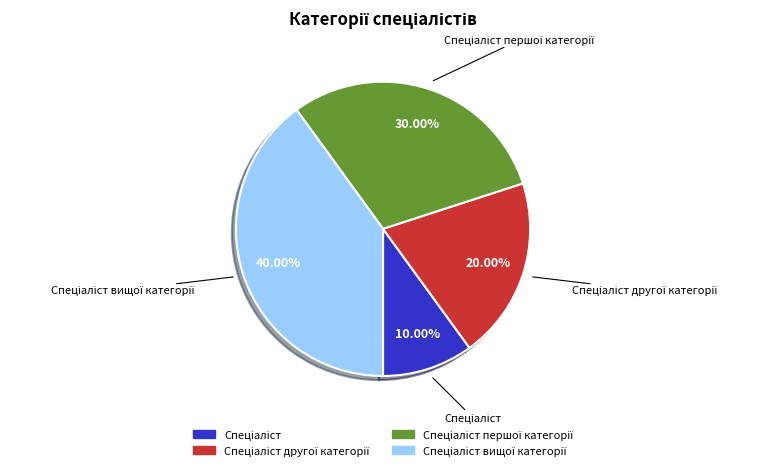

Is there a majority slice in this chart?

No